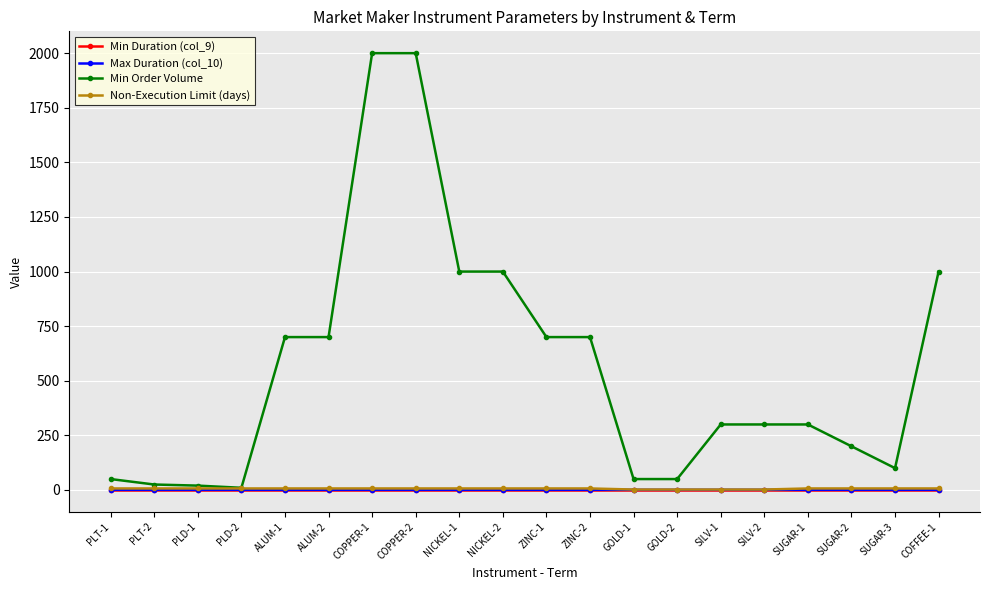

Which series has the largest total across all categories?

Min Order Volume